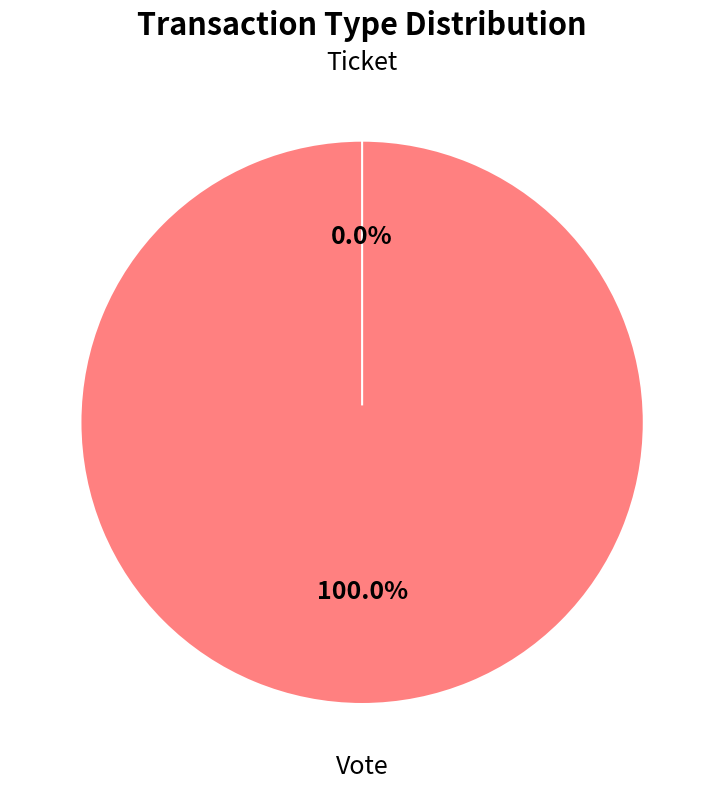

Which slice is the largest?

Vote